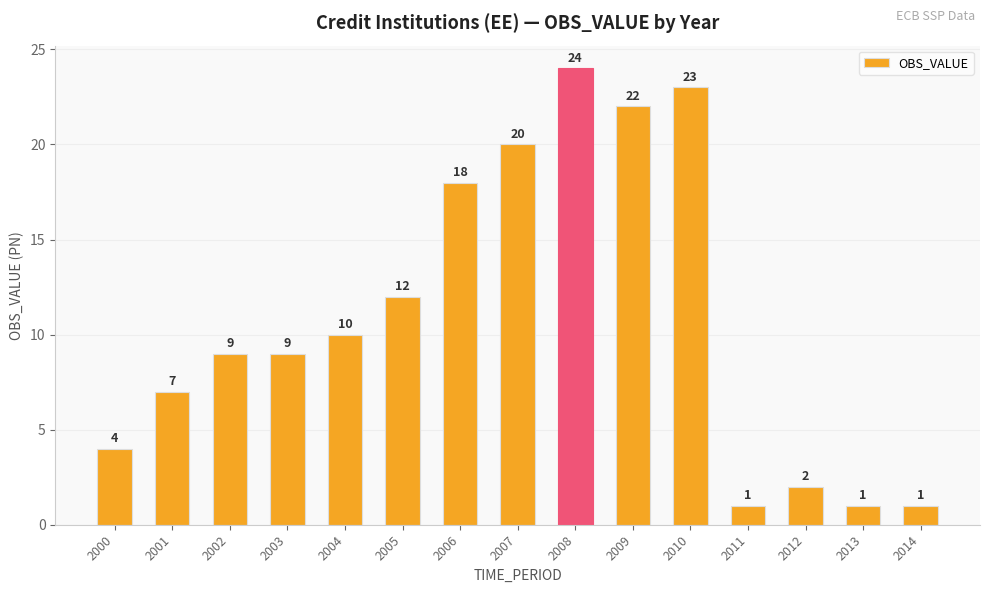

Approximately how many times larger is the value at 2010 compared to 2006?

1.3